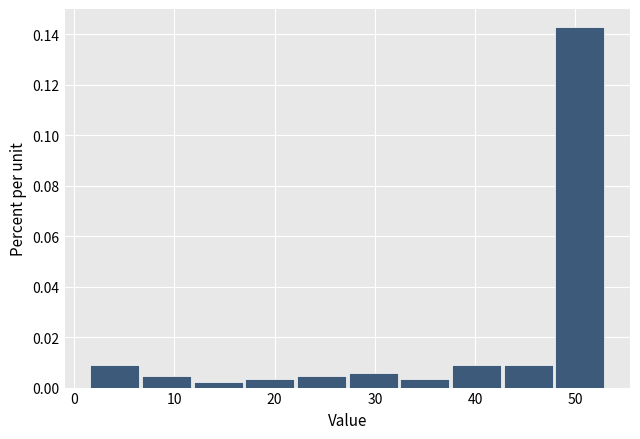

Reading left to right, transcribe this chart: for each bar, give the range it covers on the x-axis and its height. Neither the bar edges nor the heights are printed on the chart, so give them approximately, as read against the axes.

2 to 7: 0.010
7 to 12: 0.004
12 to 17: 0.002
17 to 22: 0.004
22 to 27: 0.004
27 to 32: 0.006
32 to 38: 0.004
38 to 43: 0.010
43 to 48: 0.010
48 to 53: 0.142